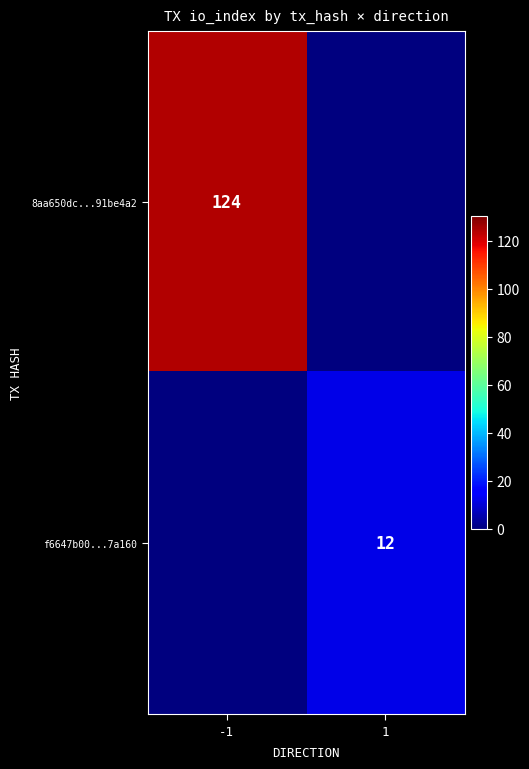

The f6647b00...7a160 series shows 5 at 1. True or false?

False